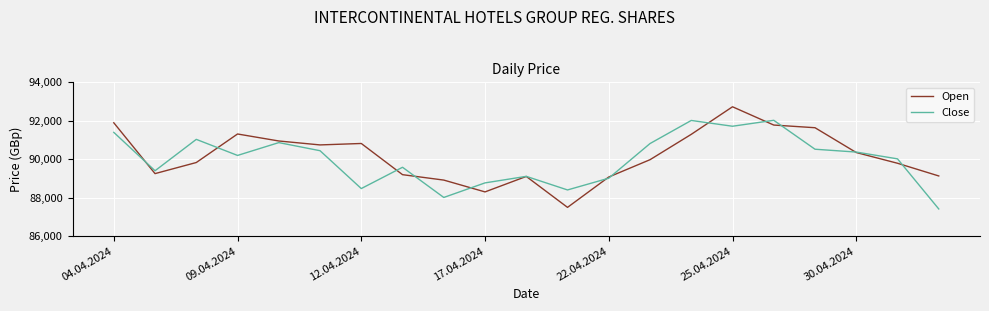

List the series in order of their overall mean, highest first.

Open, Close